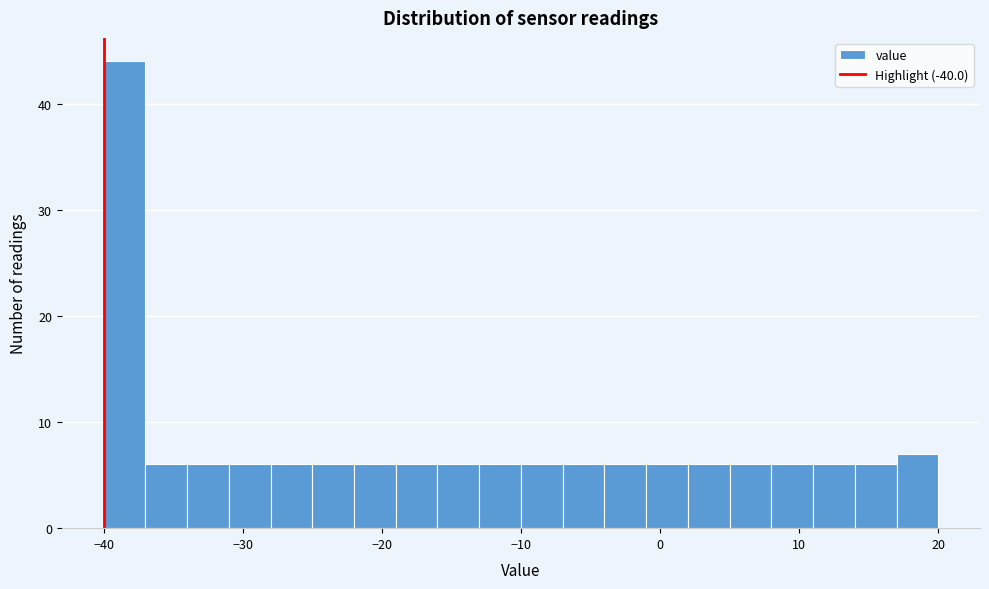

Around what value on the x-axis is the tallest bar? Give the approximate position of its centre, as read against the axis.

-38